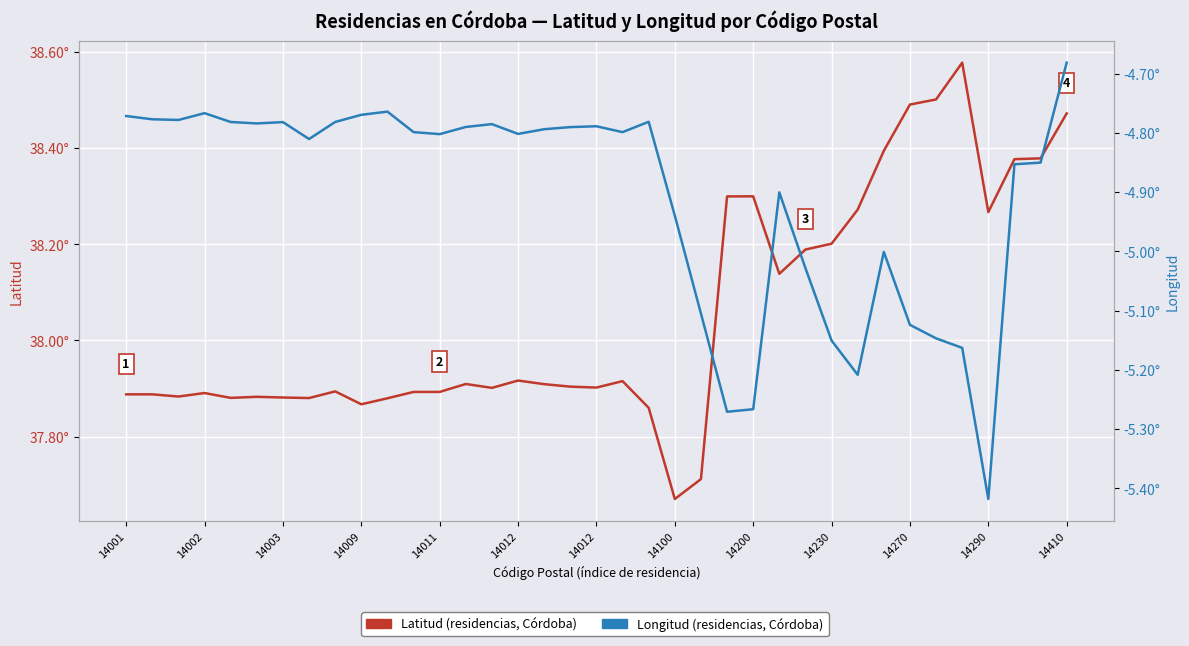

Which series has the widest spread of values?

Latitud (residencias, Córdoba)